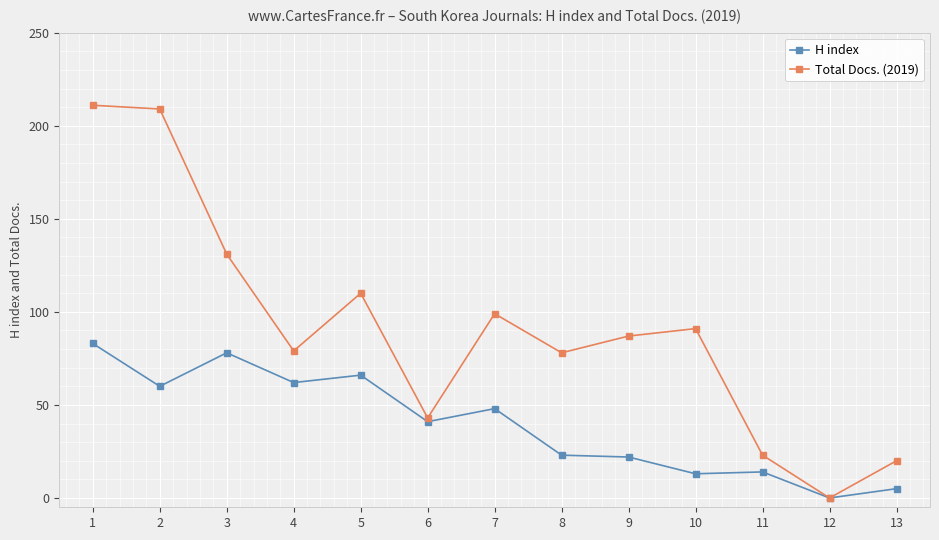

Which series changed the most between 4 and 6?

Total Docs. (2019)